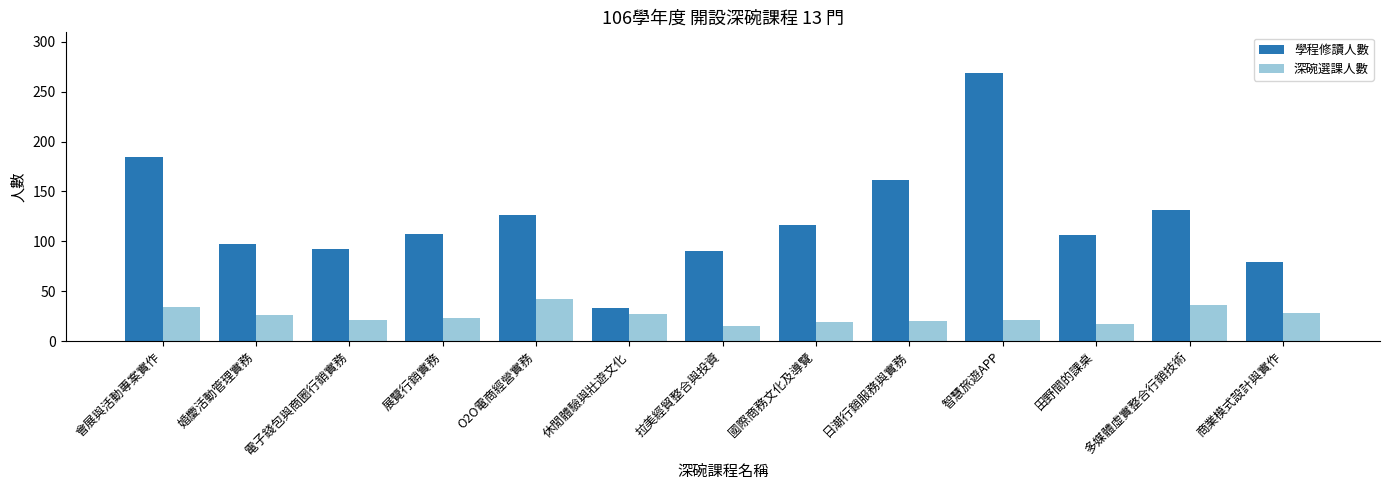

At which category does the chart reach its peak across all series?

智慧旅遊APP